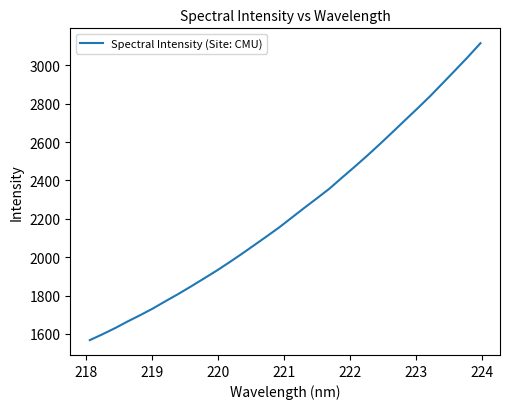

What is the greatest value displayed?

3115.5